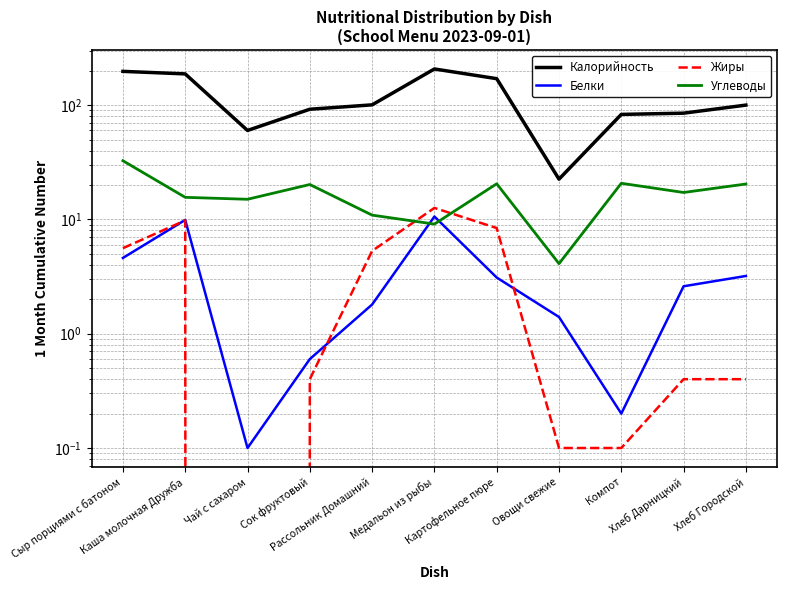

Which category has the lowest value across all series?

Чай с сахаром